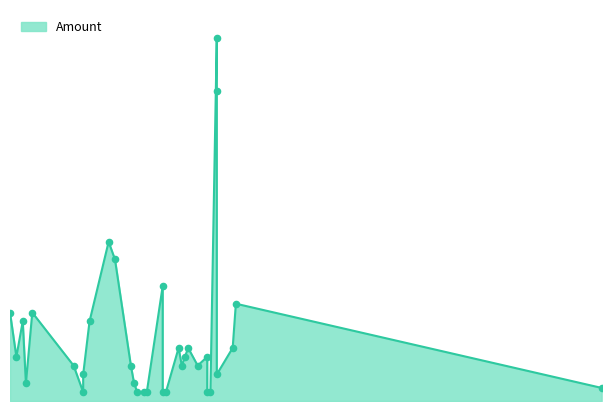

What is the ratio of the value at 2020-03-18 to the value at 2020-04-04?

0.3